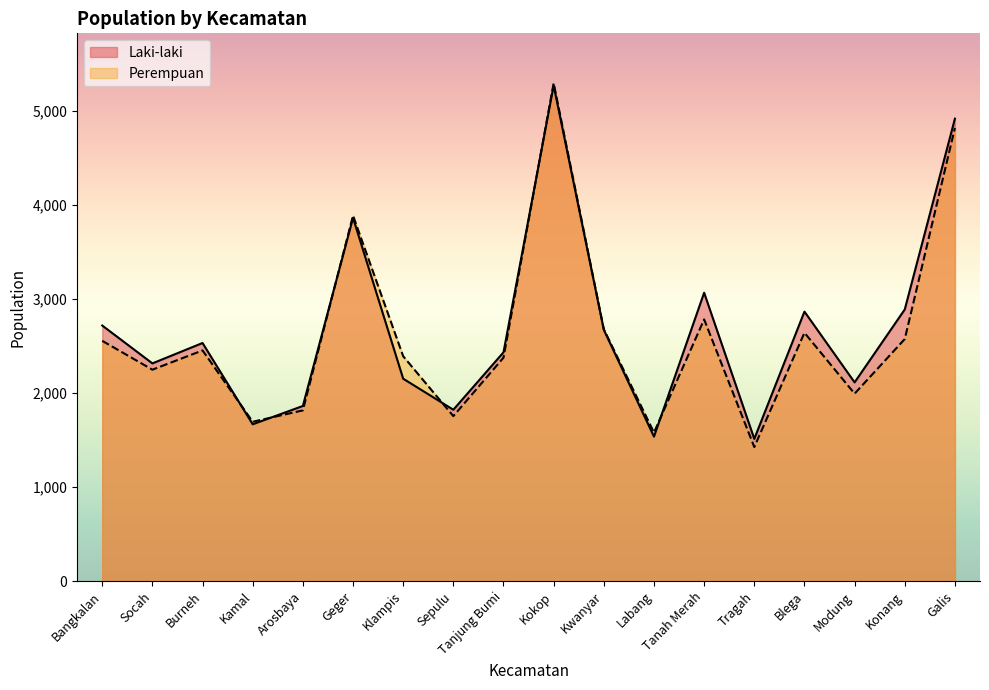

What is the label of the 14th point from the right?

Arosbaya